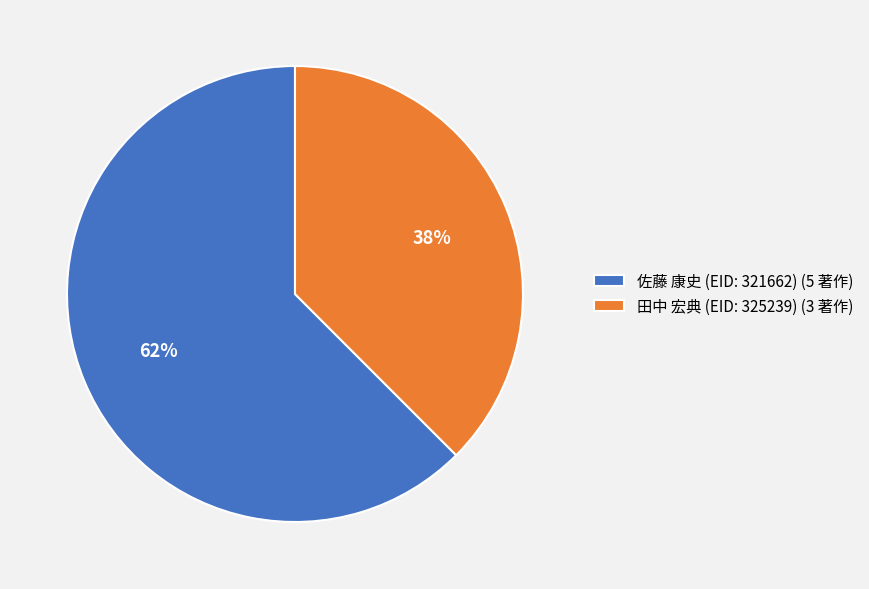

Which category accounts for the majority?

佐藤 康史 (EID: 321662) (5 著作)